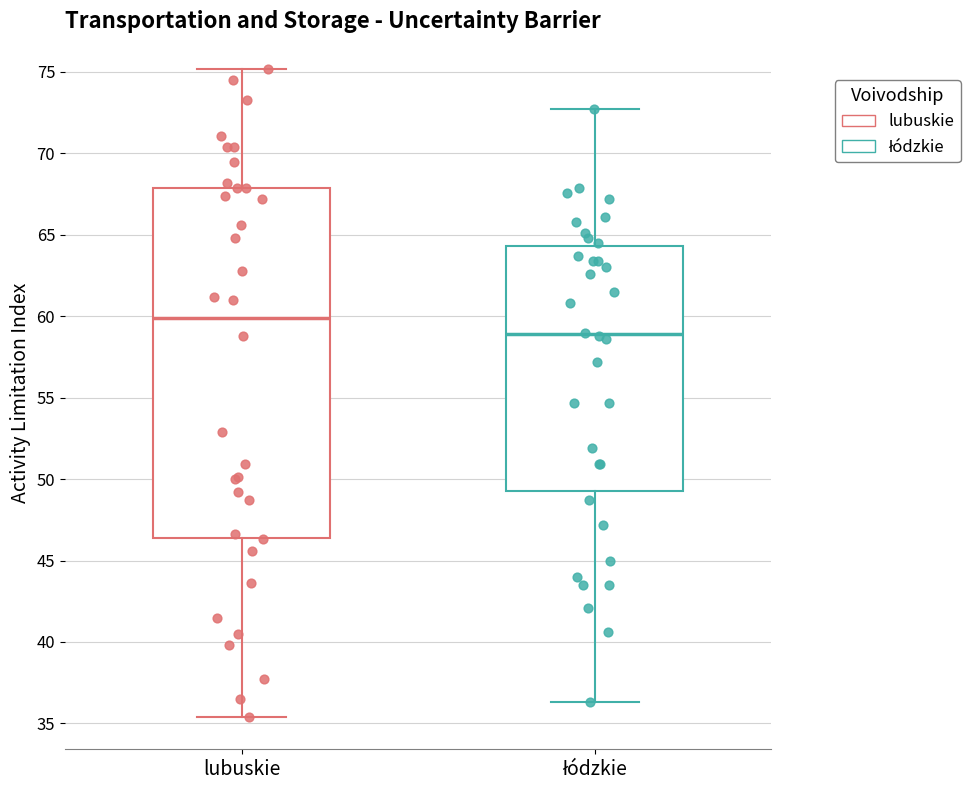

Reading left to right, read every box against the y-axis: the position of its median line, the range the box covers, and the ends of its whiskers. The values are not printed on the chart, so give them approximately, as read against the axis.

lubuskie: median 60.0, box 46.5 to 68.0, whiskers 35.5 to 75.0
łódzkie: median 59.0, box 49.5 to 64.5, whiskers 36.5 to 72.5